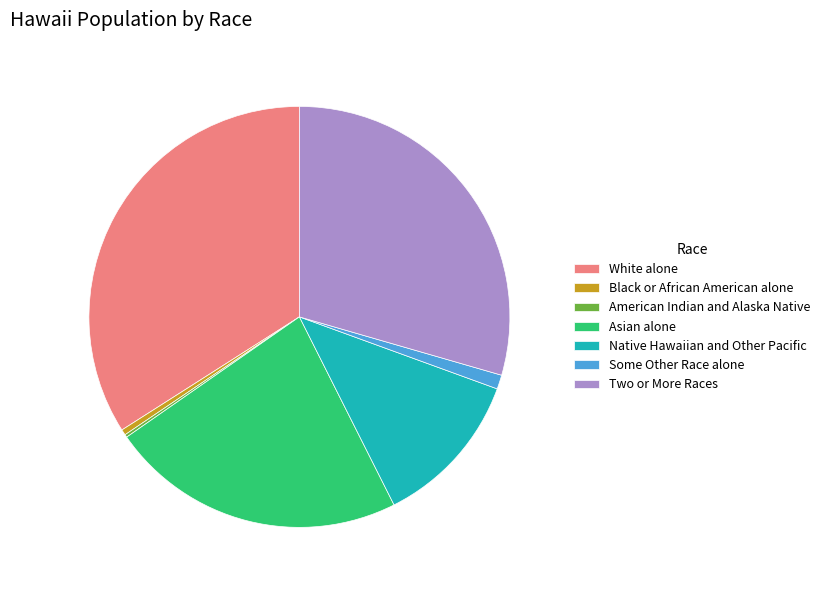

Which slice is the largest?

White alone